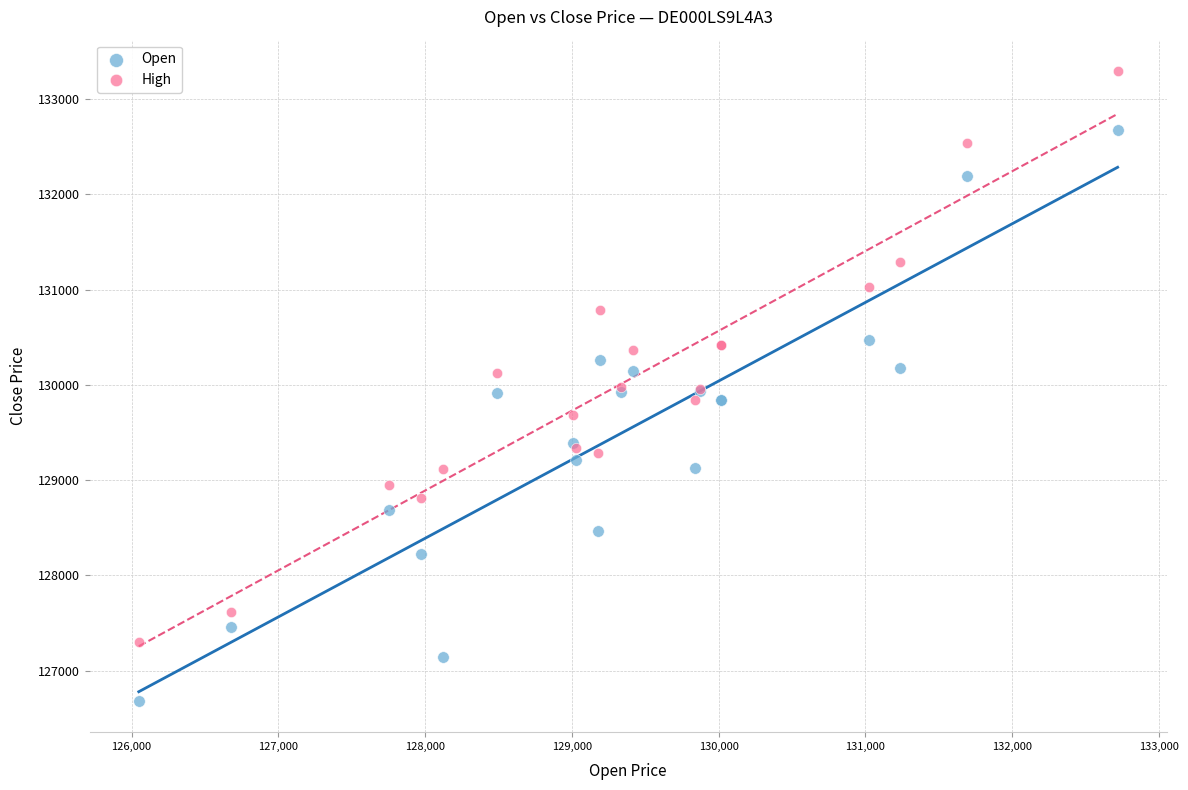

What is the X range (max minus min) for the scatter plot?

6669